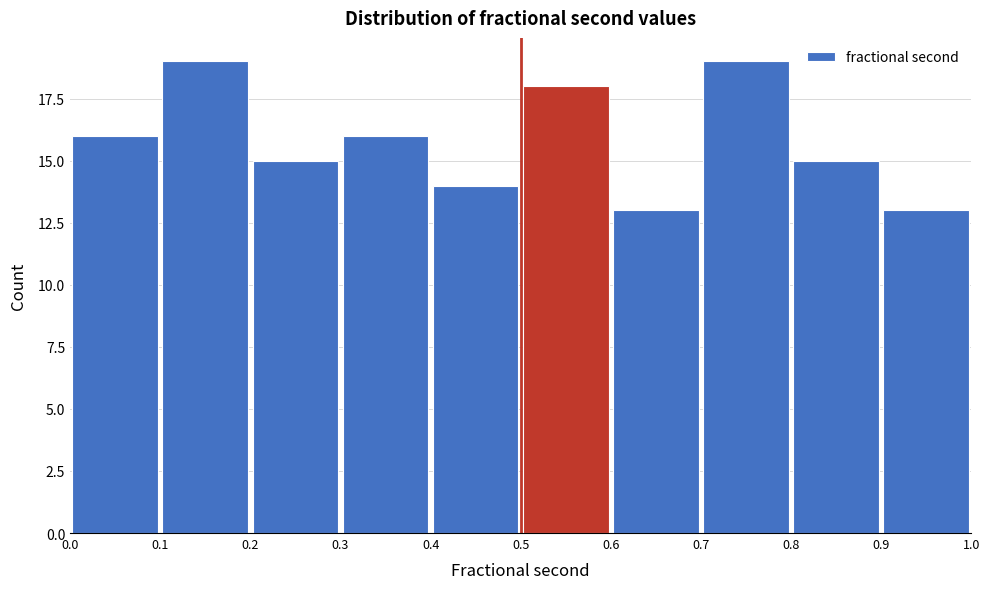

Reading left to right, list every bar in this chart as the range it spans on the x-axis followed by its height. The values are not printed on the chart, so give them approximately, as read against the axis.

0.0 to 0.1: 16
0.1 to 0.2: 19
0.2 to 0.3: 15
0.3 to 0.4: 16
0.4 to 0.5: 14
0.5 to 0.6: 18
0.6 to 0.7: 13
0.7 to 0.8: 19
0.8 to 0.9: 15
0.9 to 1.0: 13